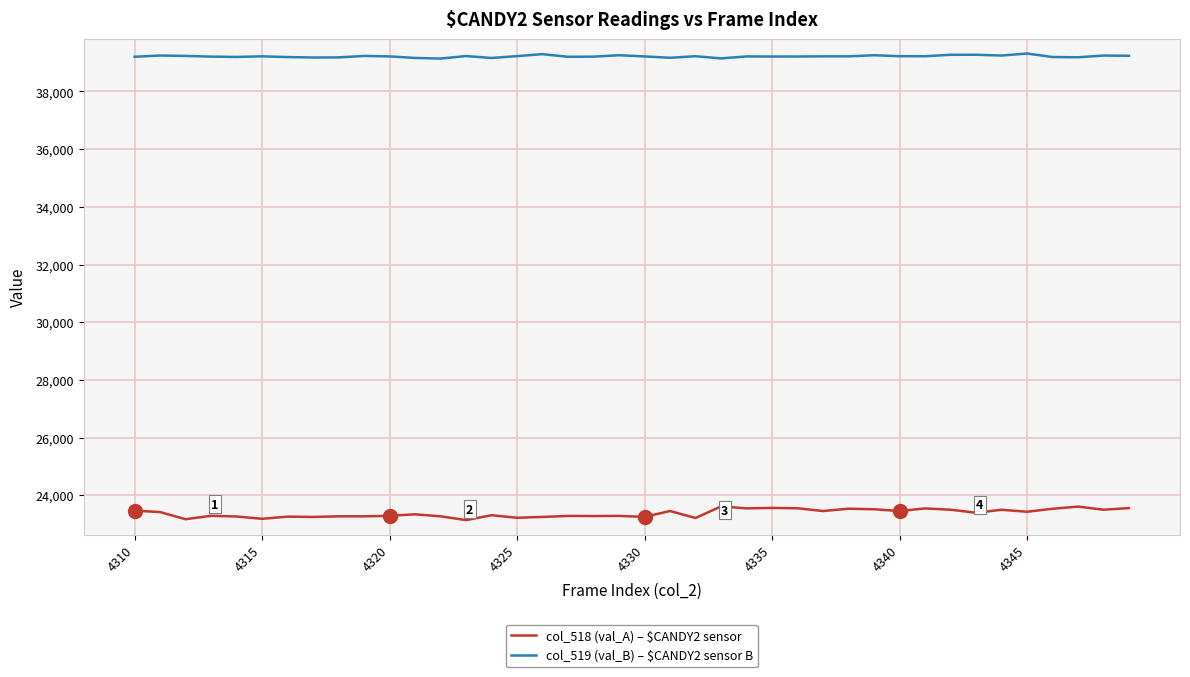

What is the smallest value displayed?

23139